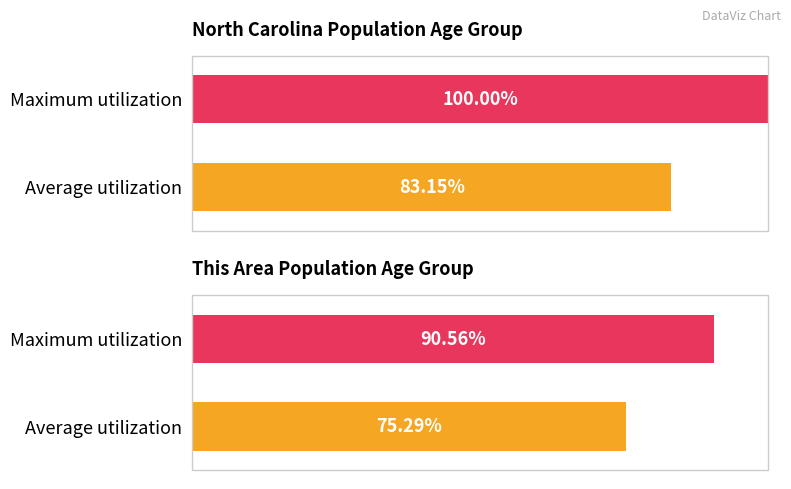

Which series has the widest spread of values?

North Carolina